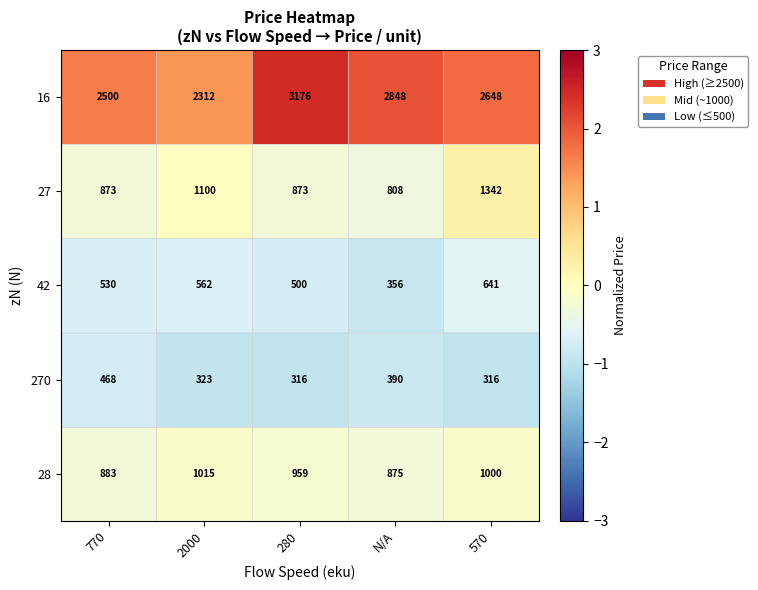

At which category is the sum across all series the highest?

570